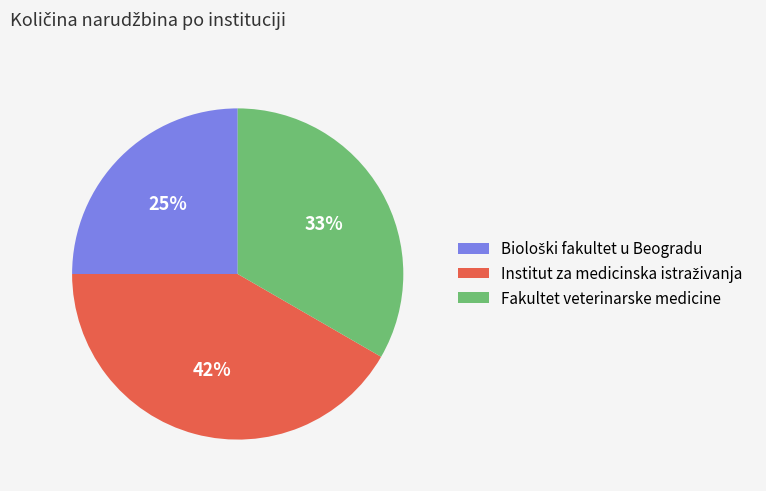

Is there any slice that represents more than half of the pie?

No